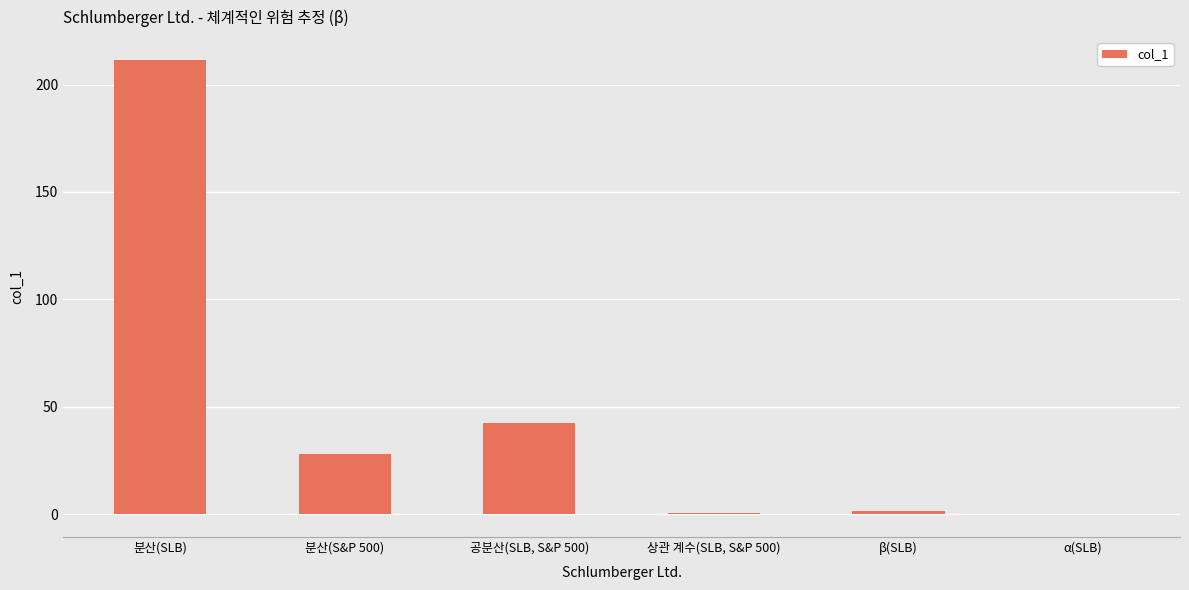

What is the sum of all values?

284.0